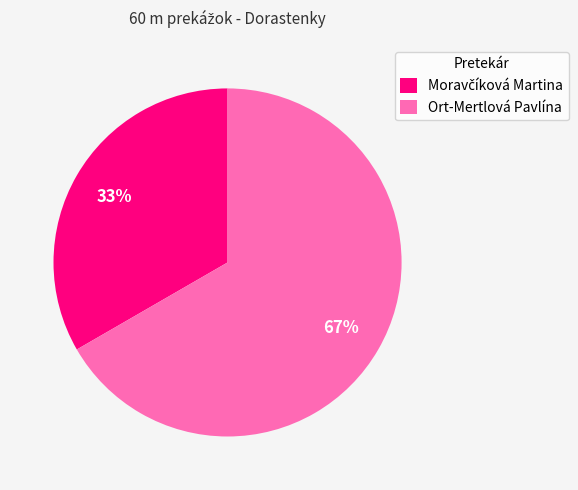

To the nearest percent, what is the average slice percentage?

50%